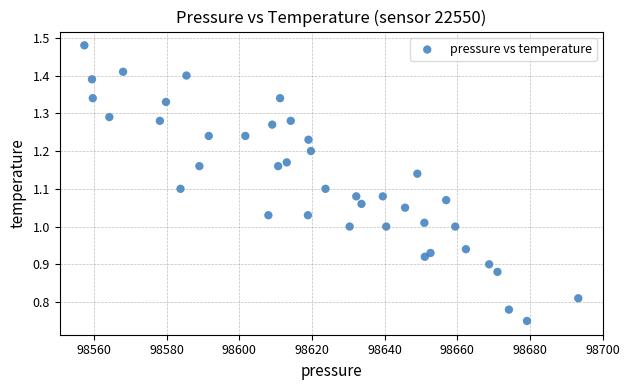

What is the range of Y values (max minus min)?

0.7